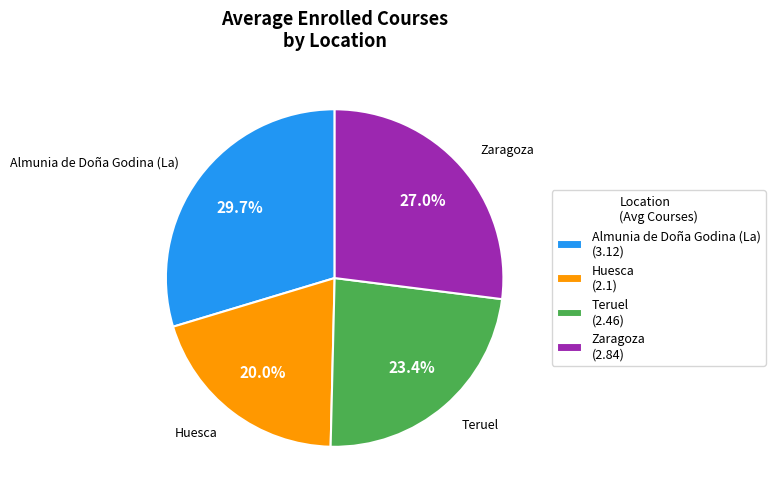

To the nearest percent, what is the average slice percentage?

25%